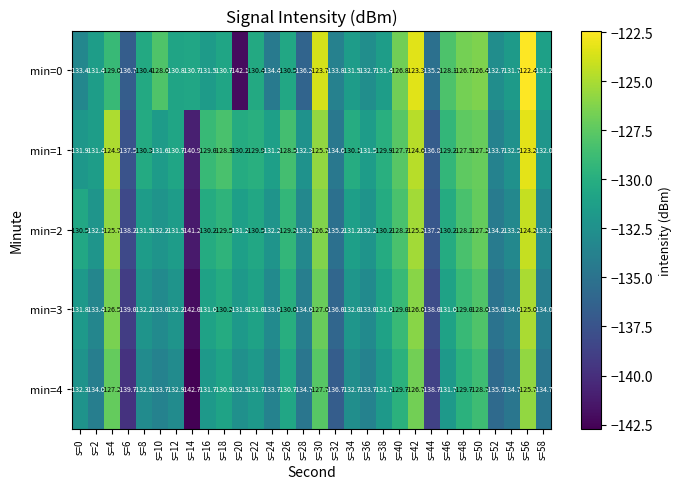

True or false: min=0 has a value of -123.7 at s=30.

True